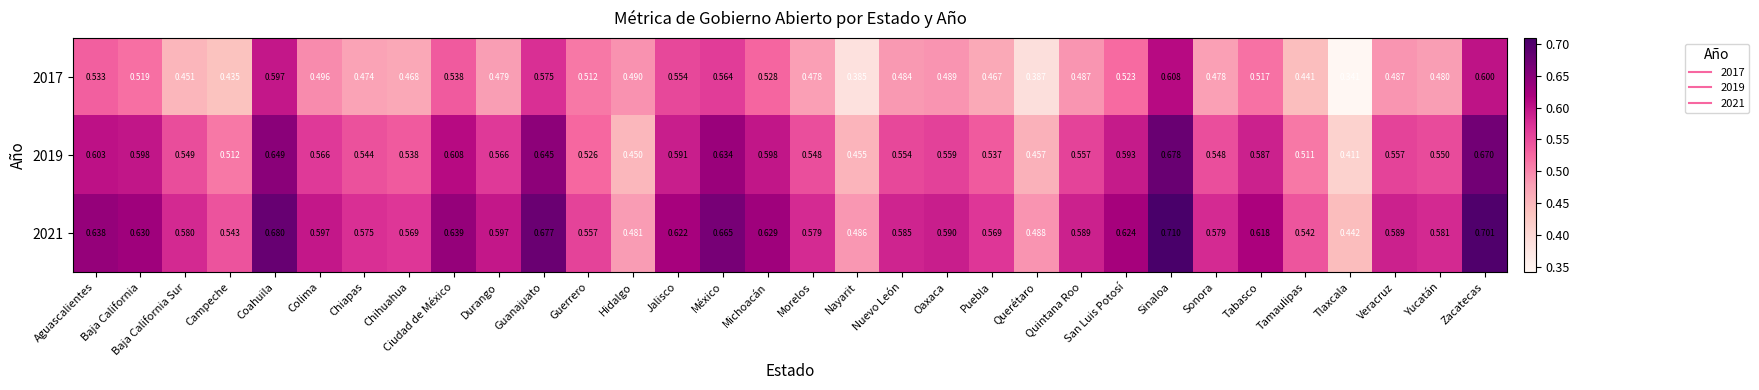

Where is 2017 nearest to the value 0?

Tlaxcala